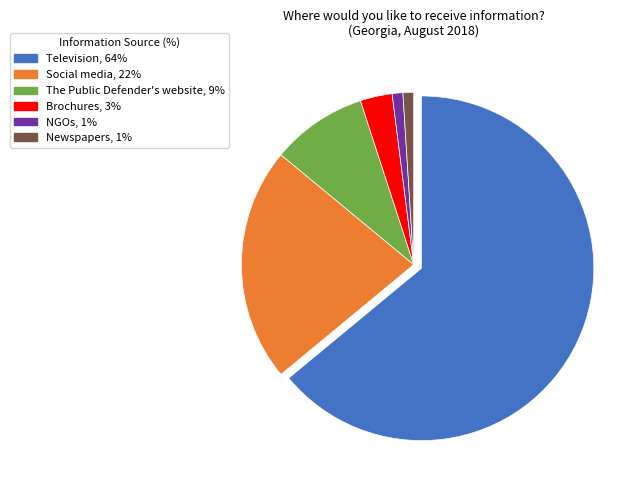

Which category has the biggest portion of the pie?

Television, 64%